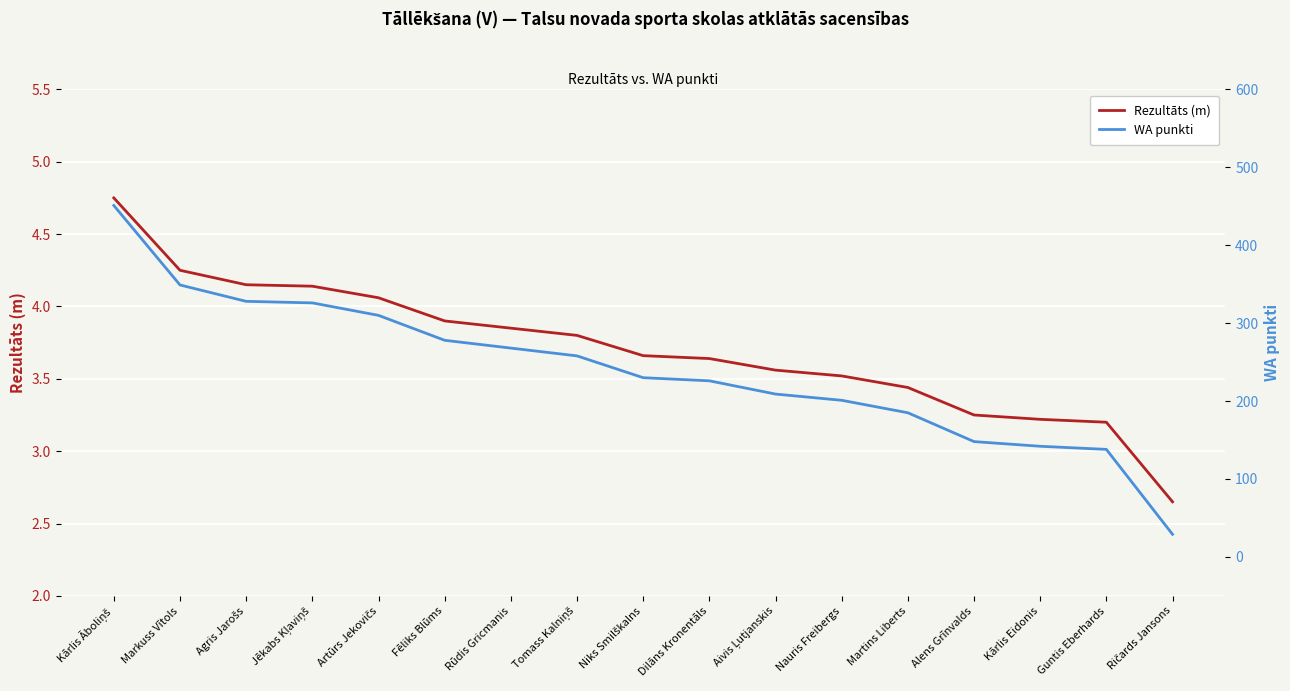

What is the difference between the second highest and second lowest values in the Rezultāts (m) series?

1.0